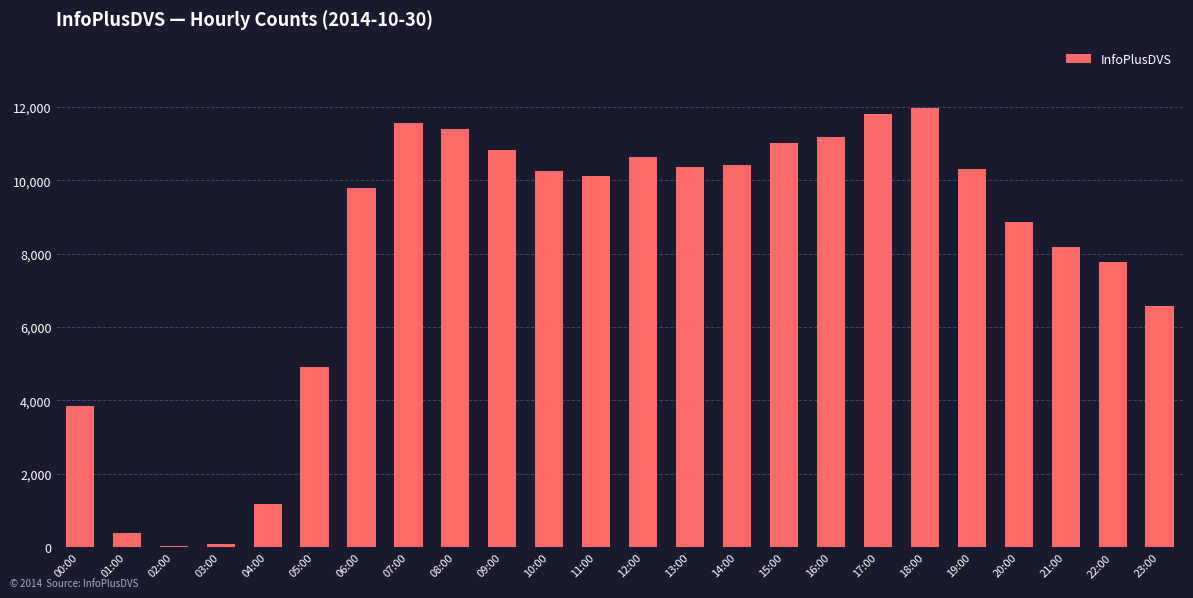

What is the sum of all values?

193434